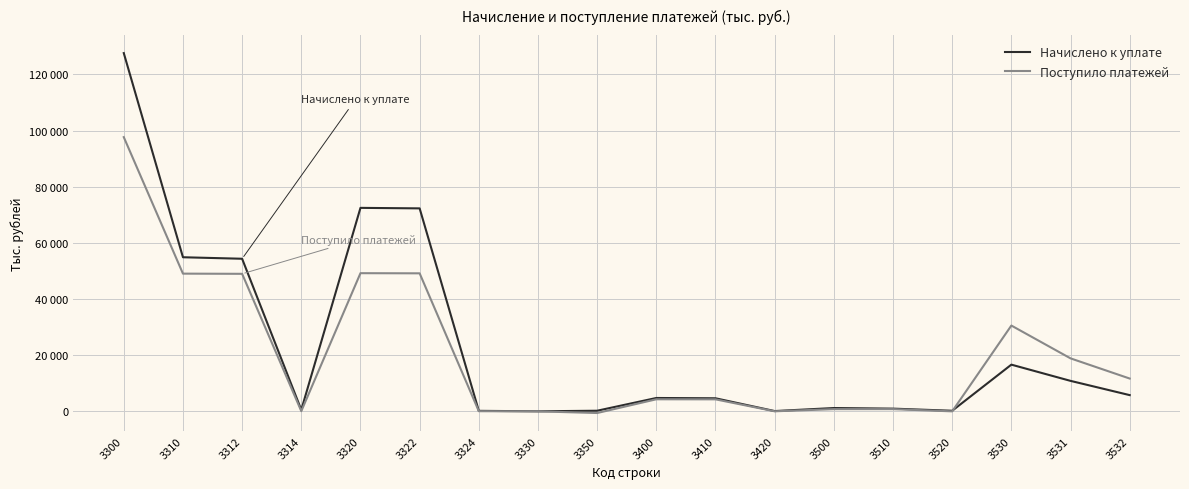

What is the maximum value for Поступило платежей?

97656